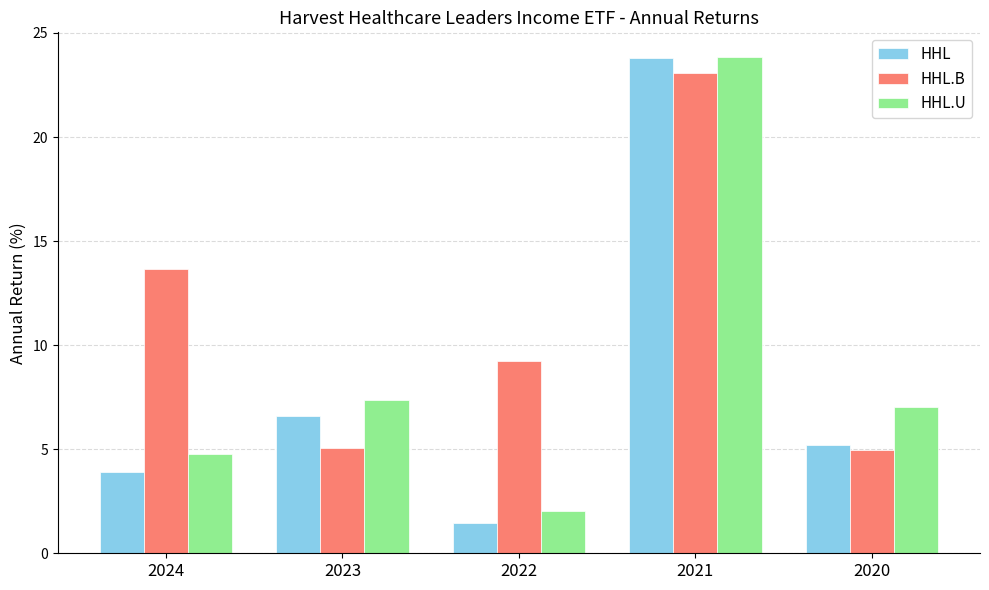

Between 2023 and 2021, which series saw the biggest shift?

HHL.B